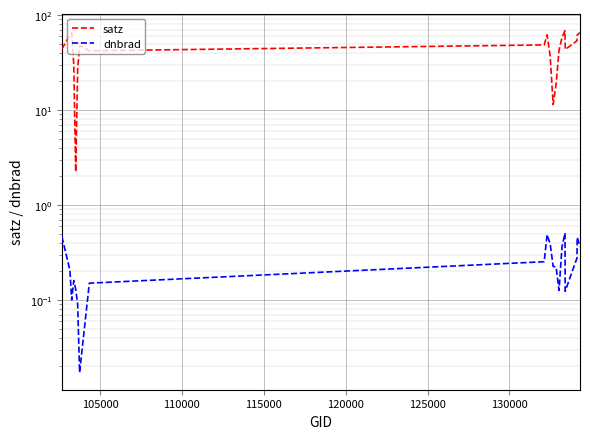

Is this an area chart (filled region under the line)?

No